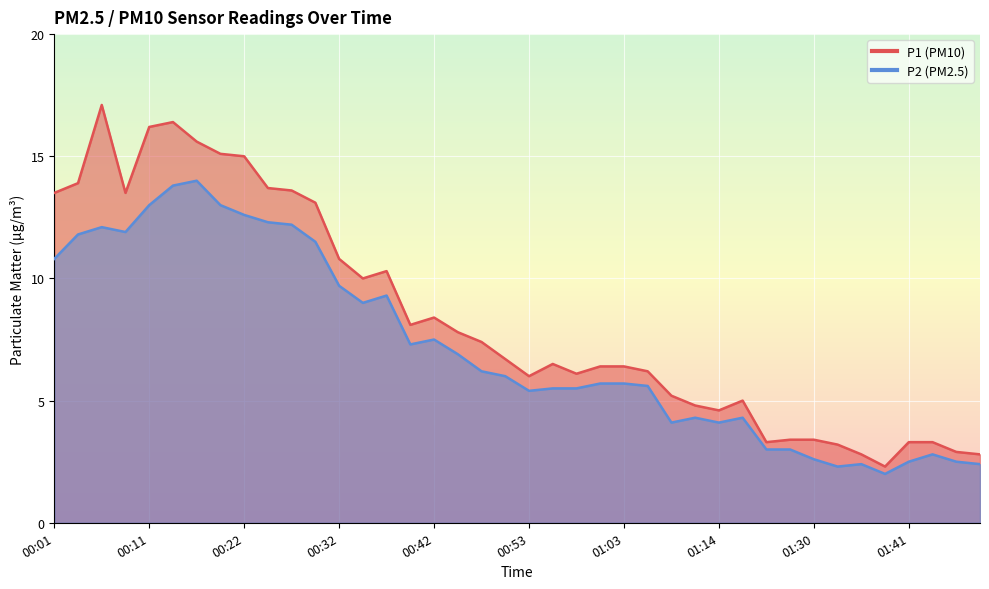

What are all the series names shown in the legend?

P1, P2